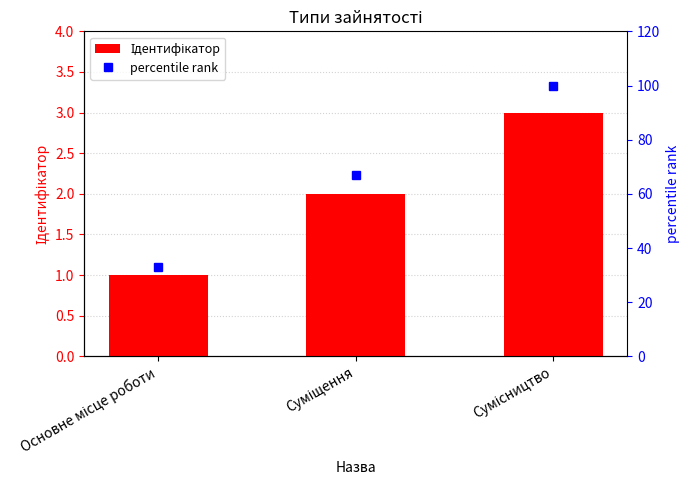

What are all the series names shown in the legend?

Ідентифікатор, percentile rank